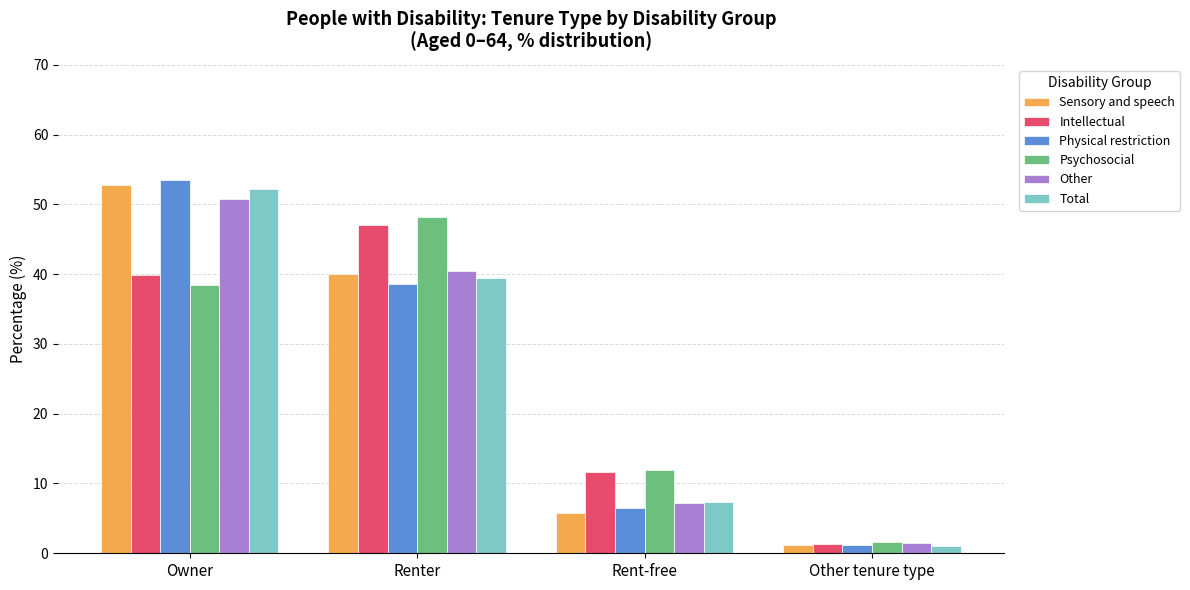

Reading left to right, list all the values displayed in this chart.

Sensory and speech: Owner=52.8	Renter=40.0	Rent-free=5.8	Other tenure type=1.2
Intellectual: Owner=39.9	Renter=47.0	Rent-free=11.6	Other tenure type=1.3
Physical restriction: Owner=53.5	Renter=38.6	Rent-free=6.5	Other tenure type=1.2
Psychosocial: Owner=38.5	Renter=48.2	Rent-free=11.9	Other tenure type=1.6
Other: Owner=50.7	Renter=40.5	Rent-free=7.2	Other tenure type=1.5
Total: Owner=52.2	Renter=39.4	Rent-free=7.4	Other tenure type=1.1